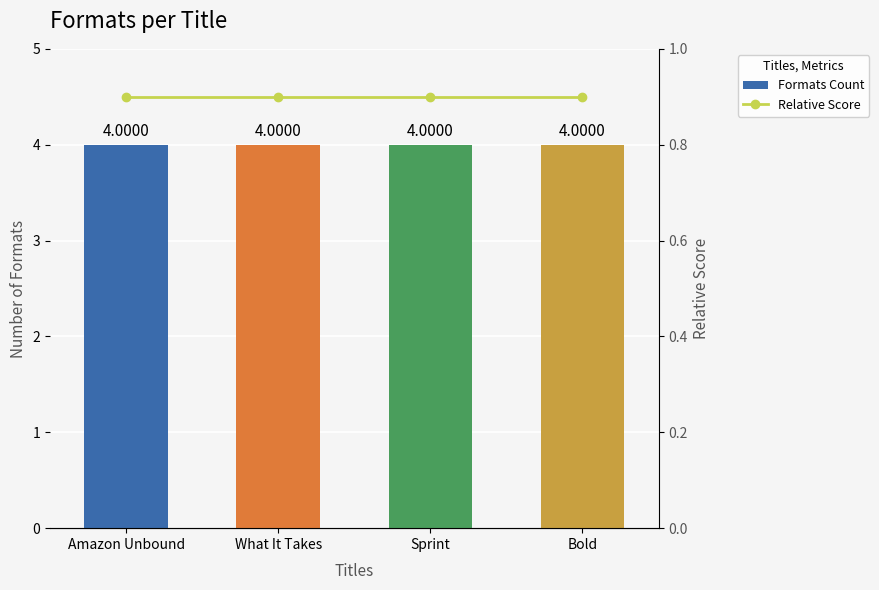

Are the bars grouped side by side (vs. stacked)?

Yes